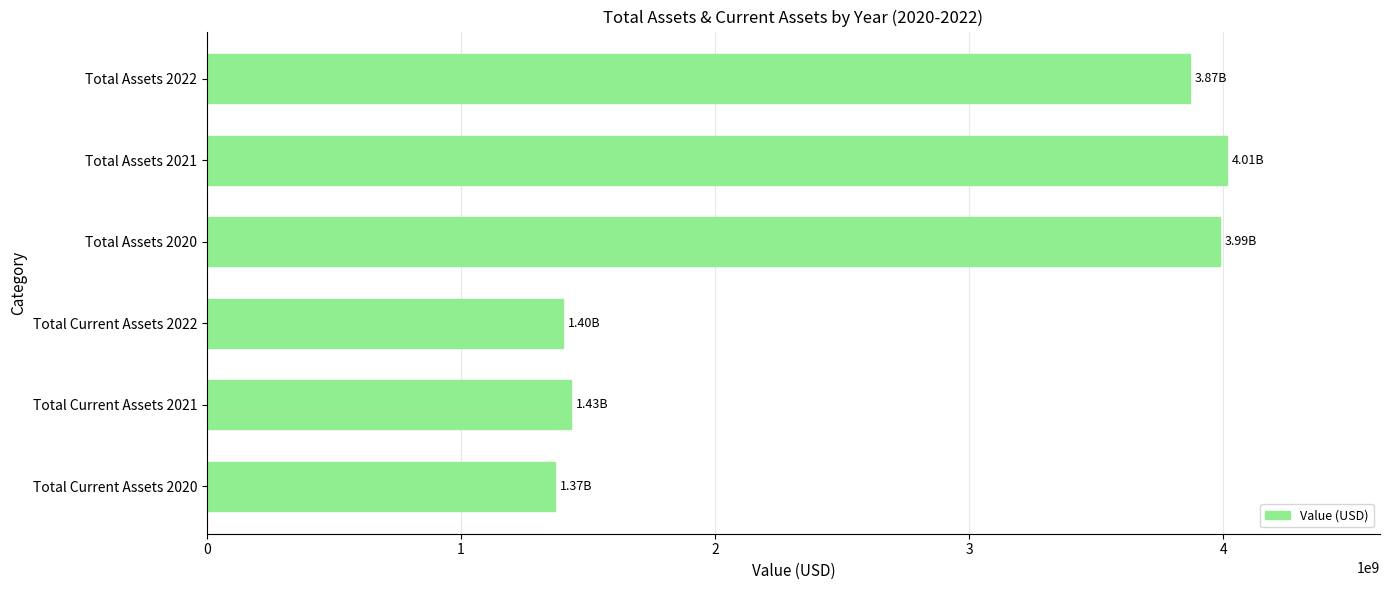

What is the difference between the second highest and second lowest values?

2584500000